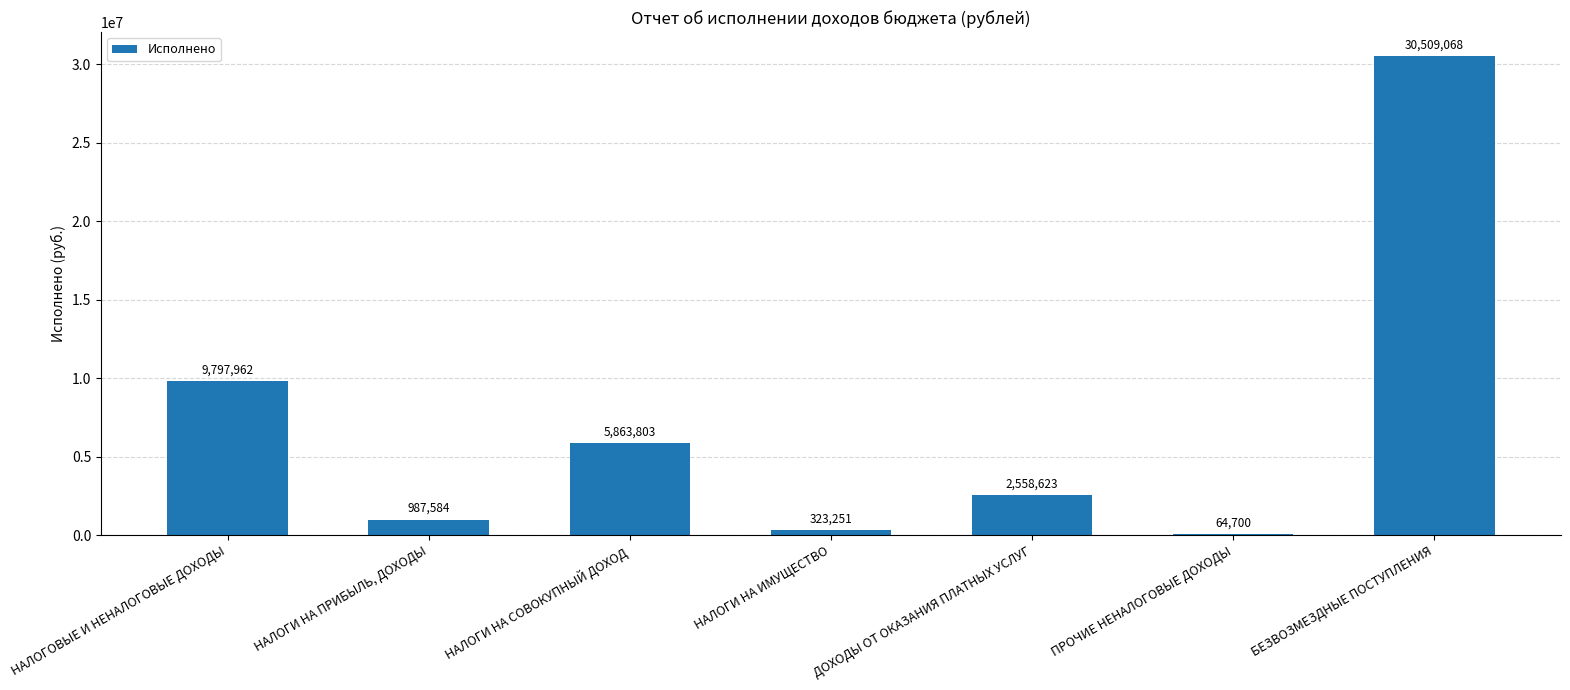

What is the change in value from НАЛОГИ НА ПРИБЫЛЬ, ДОХОДЫ to ДОХОДЫ ОТ ОКАЗАНИЯ ПЛАТНЫХ УСЛУГ?

+1571039.0